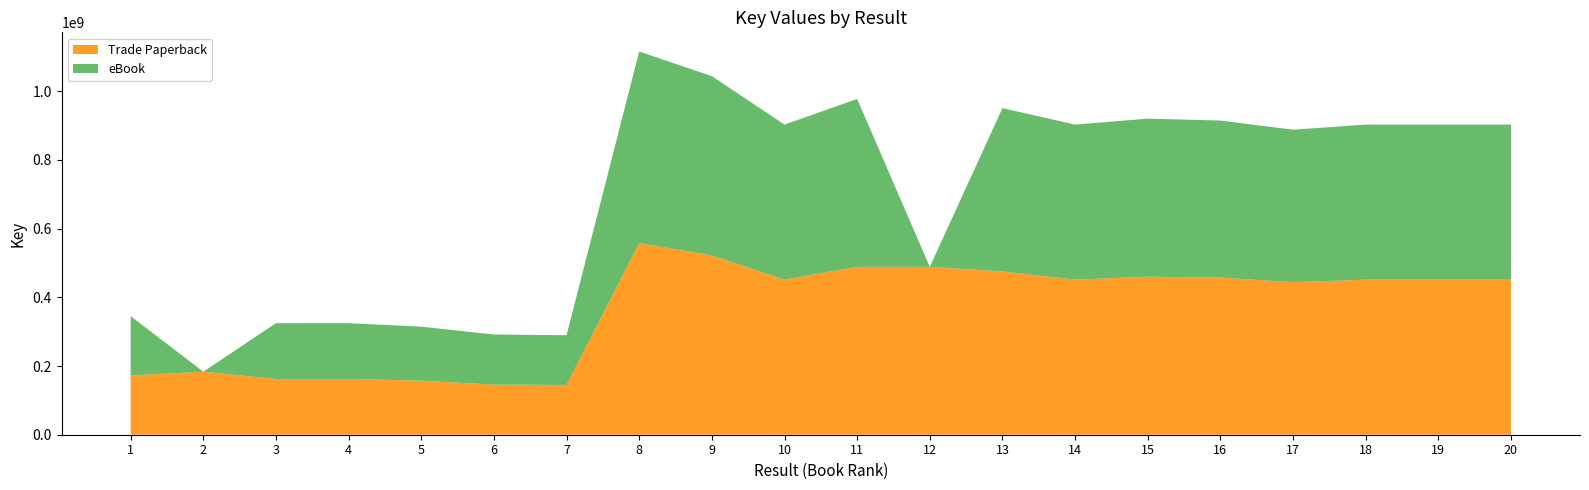

Reading left to right, transcribe all the data shown in this chart.

Trade Paperback: 172596870	183471544	162375721	162372912	157244842	145860447	144826675	557828249	521944017	451424830	488718836	488718686	475401430	451423364	460064874	457322882	443982077	451425708	451425866	451425860
eBook: 172596870	0	162375721	162372912	157244842	145860447	144826675	557828249	521944017	451424830	488718836	0	475401430	451423364	460064874	457322882	443982077	451425708	451425866	451425860